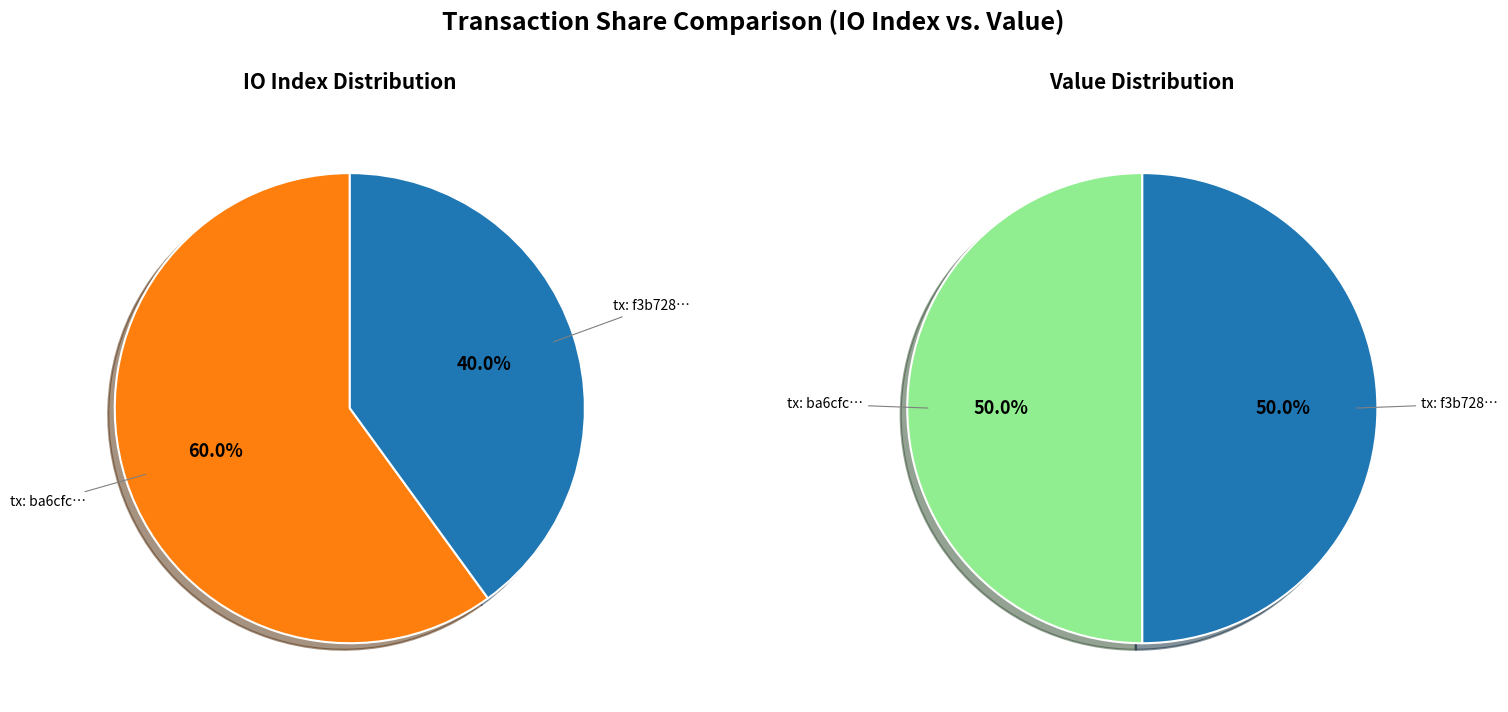

To the nearest percent, what is the combined percentage of 1 and values_io_index?

100%